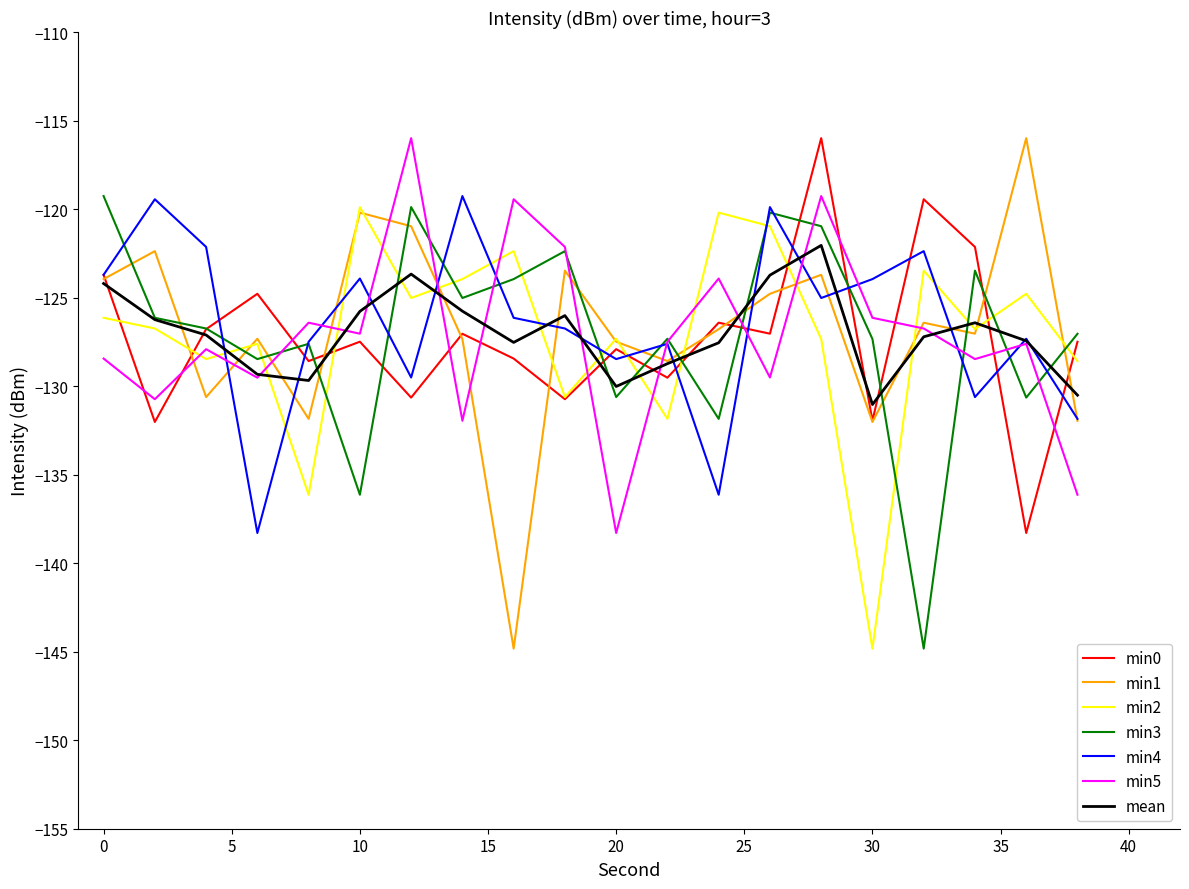

What is the maximum value shown in the chart?

-116.0